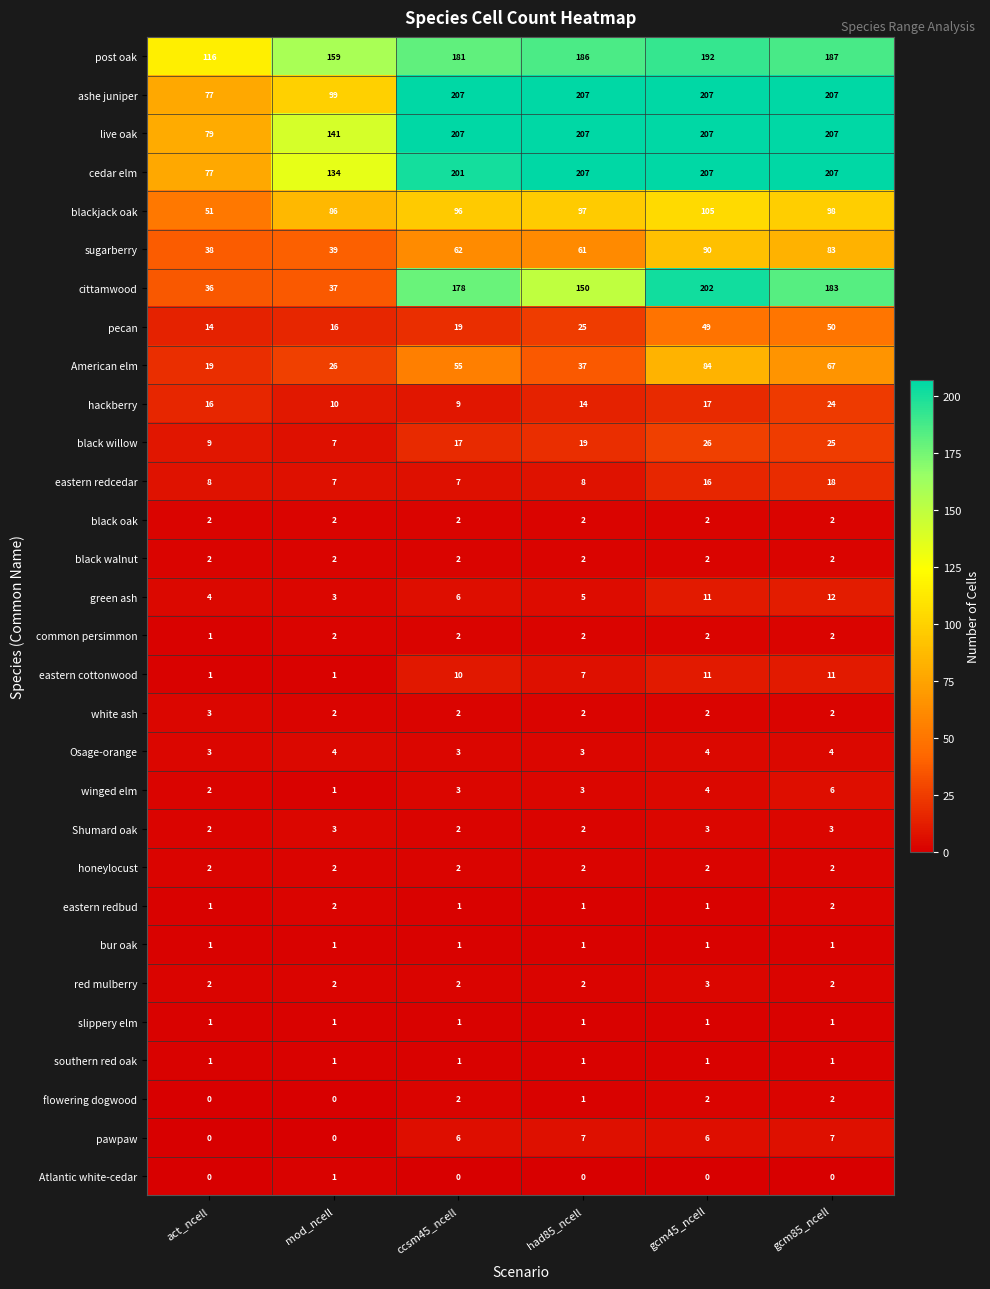

Read the post oak value at gcm45_ncell.

192